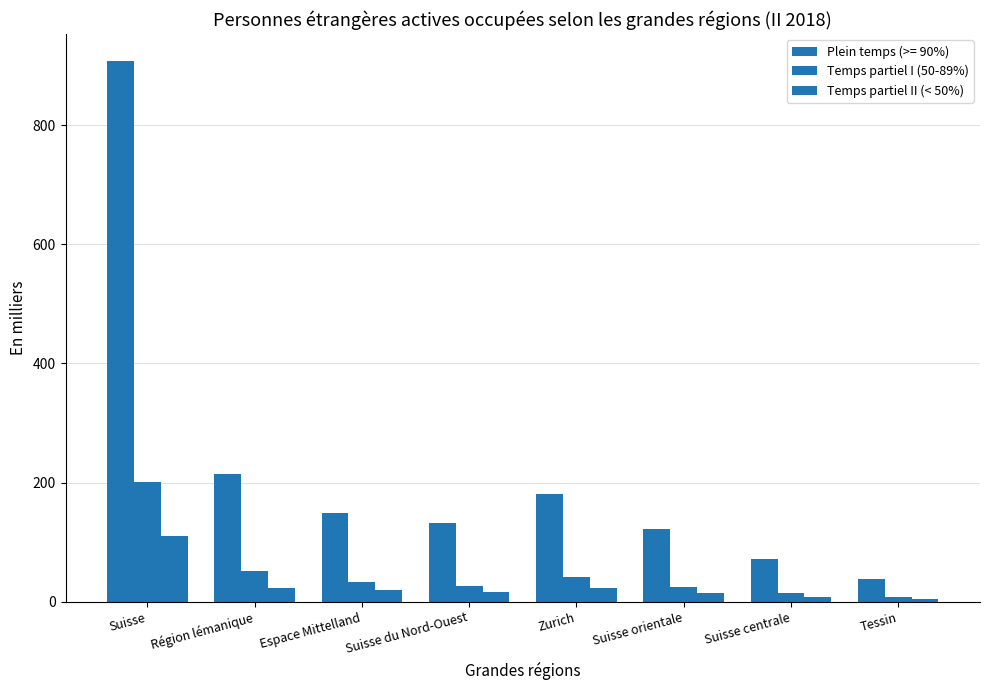

How many data points in Plein temps (>= 90%) are above 149?

4